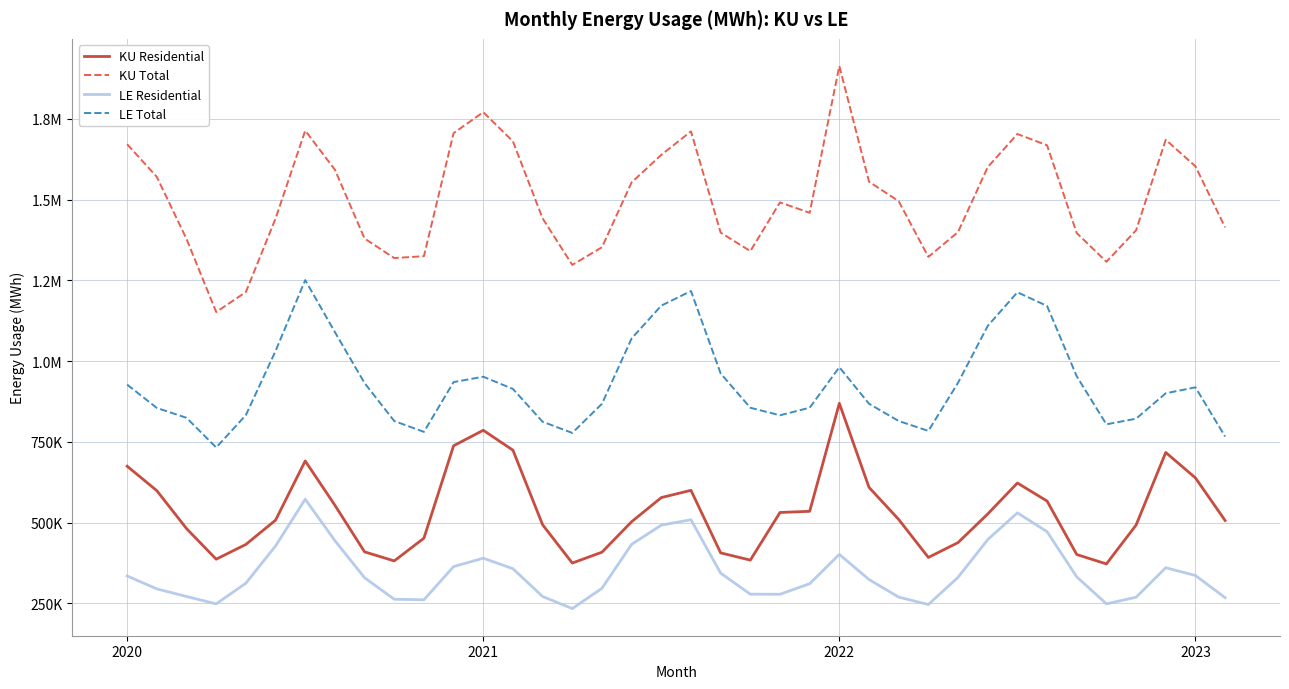

What are all the series names shown in the legend?

KU Residential, KU Total, LE Residential, LE Total